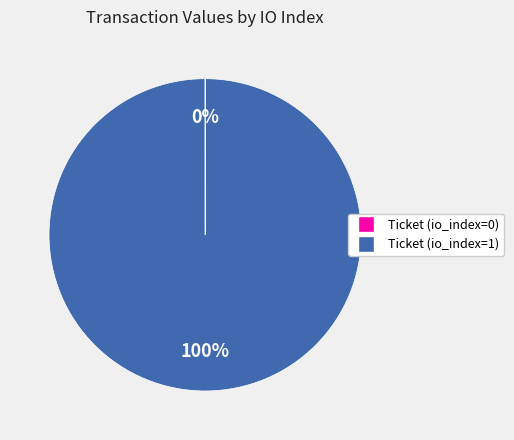

To the nearest percent, what is the difference between the largest and smallest slice percentages?

100%